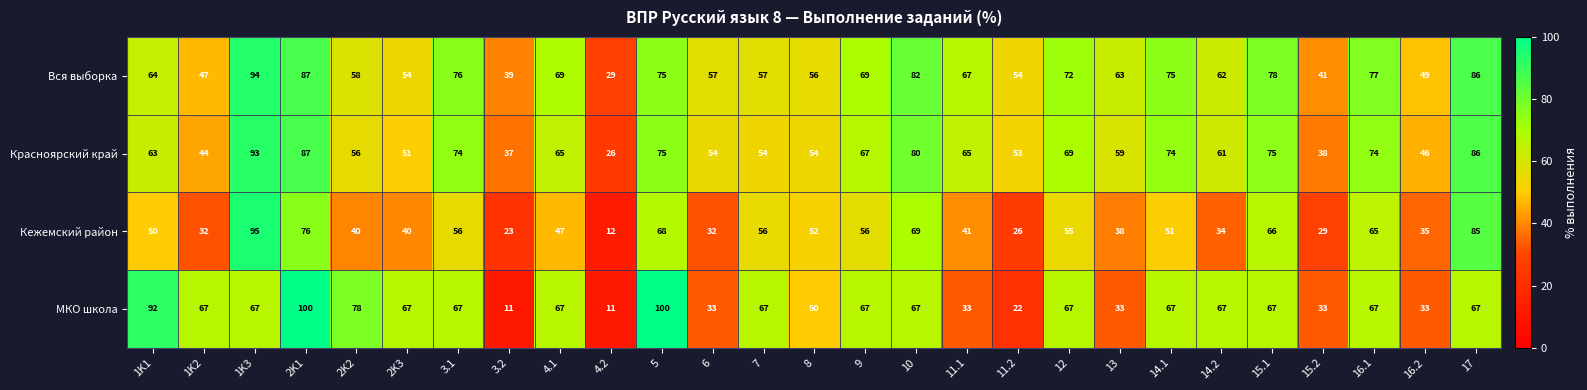

Is it true that МКО школа equals 92 at 1K1?

True